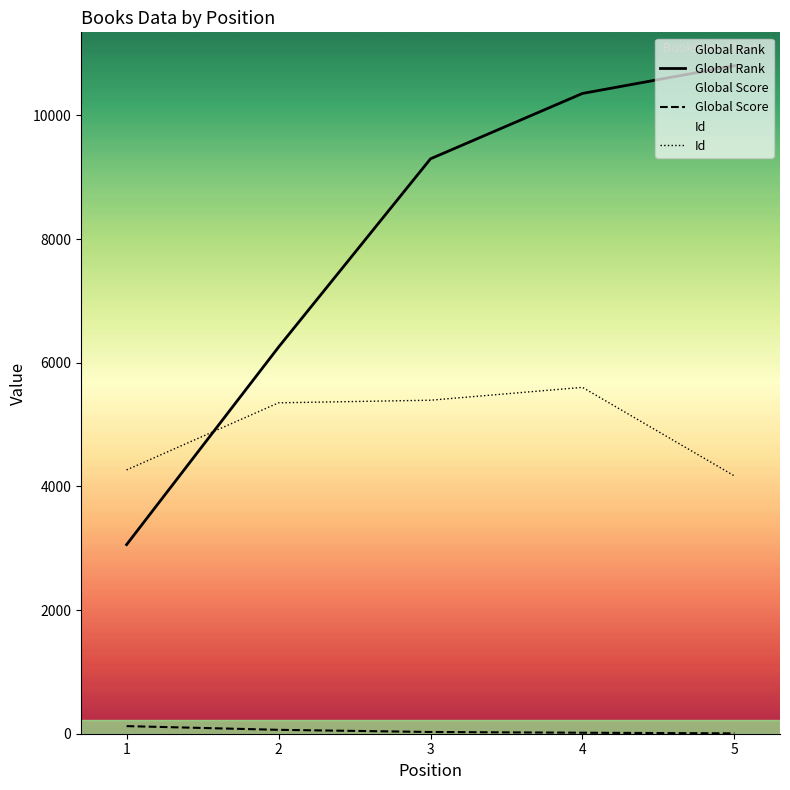

What is the average value of the Global Score series?

47